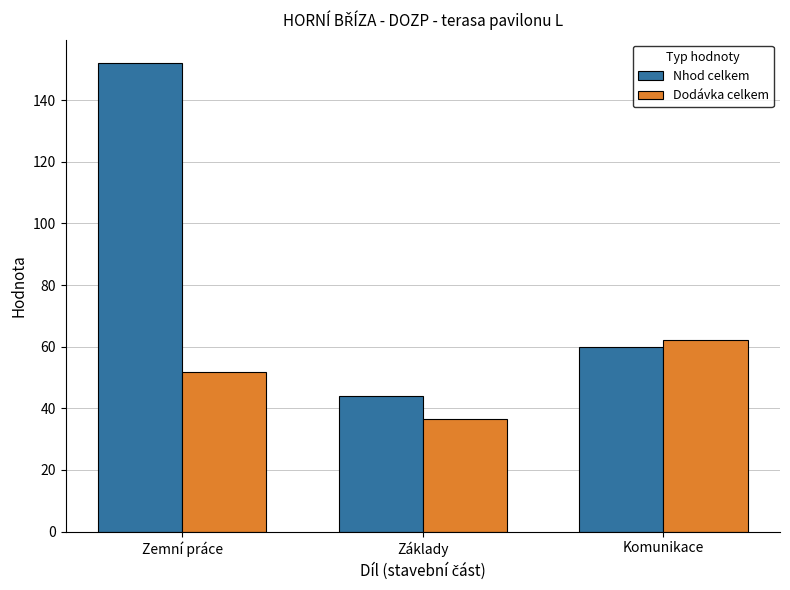

Reading right to left, what are all the values shown in this chart?

Nhod celkem: Komunikace=59.9	Základy=44.1	Zemní práce=152.0
Dodávka celkem: Komunikace=62.1	Základy=36.6	Zemní práce=51.8